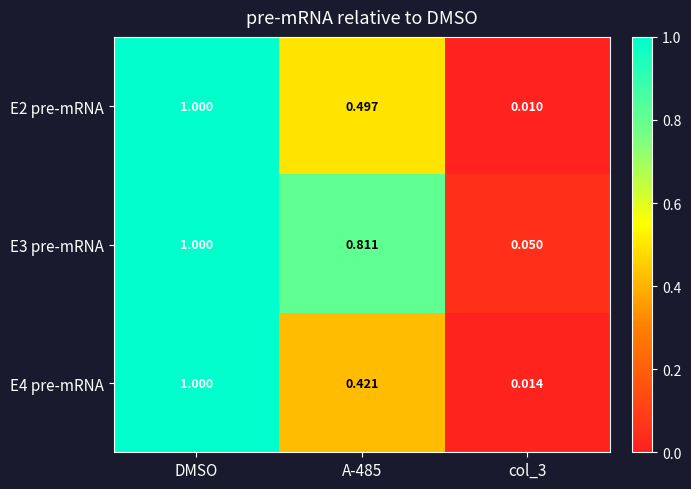

Rank the series at col_3 from lowest to highest value.

E2 pre-mRNA, E4 pre-mRNA, E3 pre-mRNA